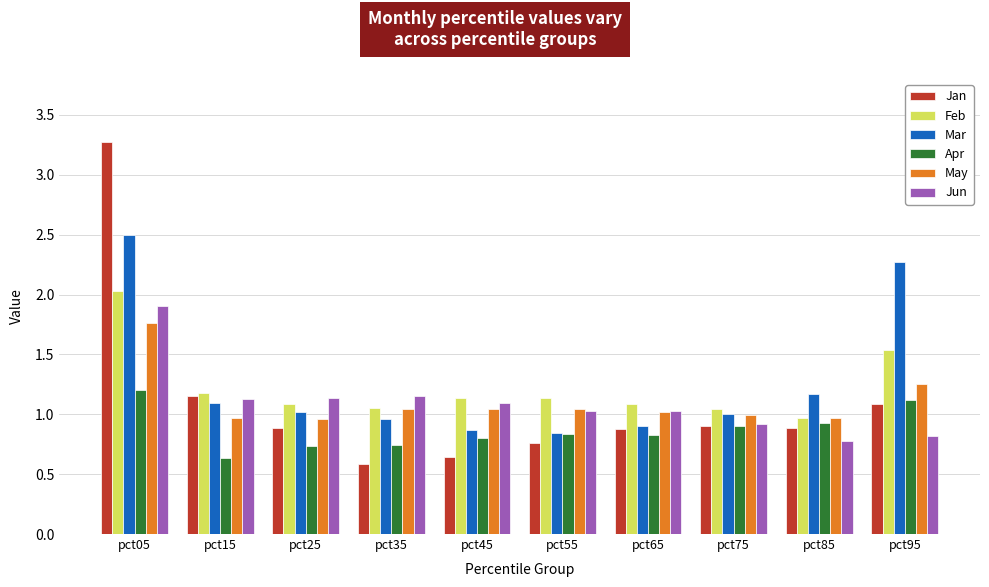

Between pct05 and pct45, which series saw the biggest shift?

Jan